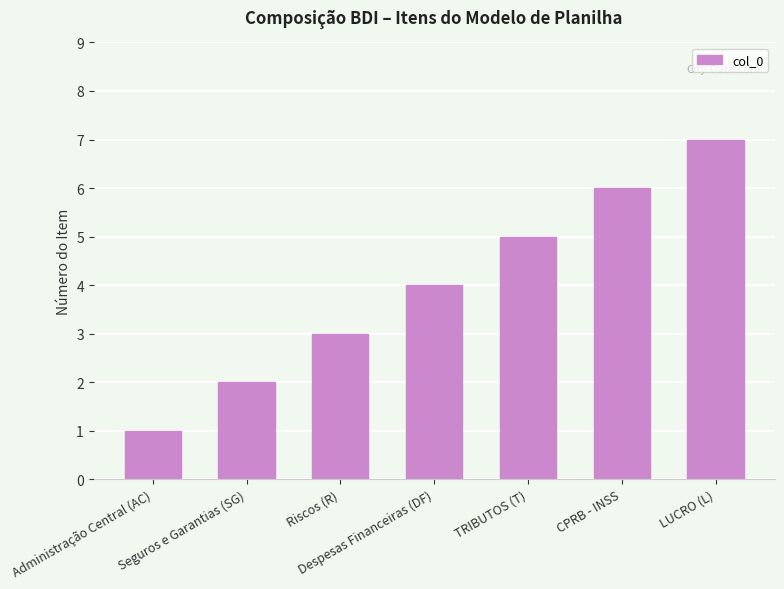

How many values are between 2 and 6?

5